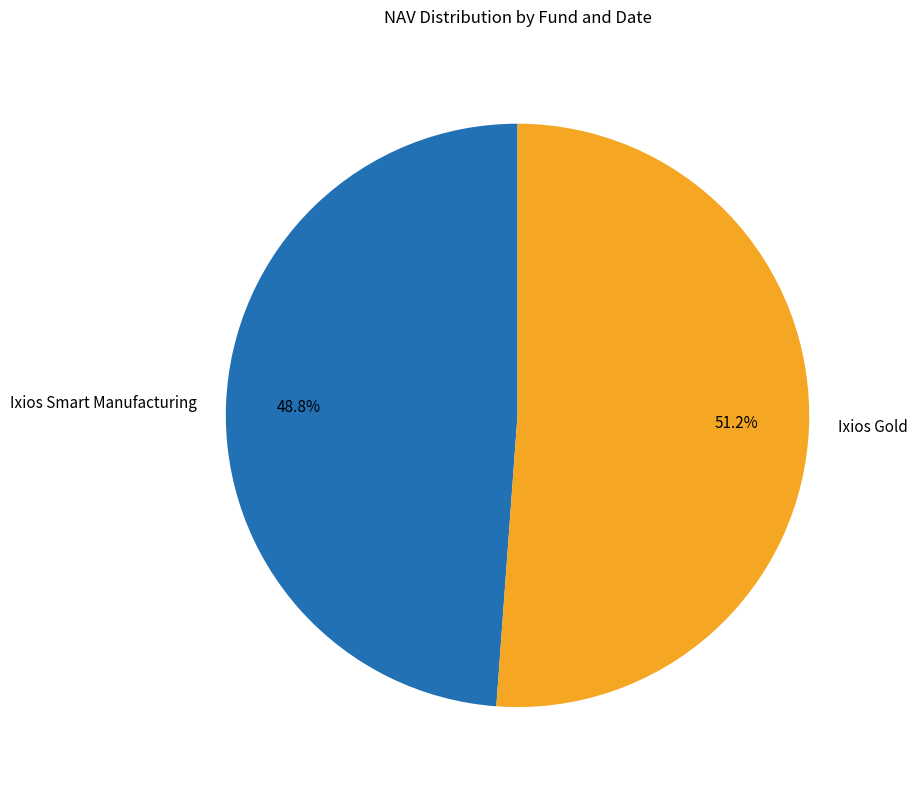

Does Ixios Gold account for over 50% of the chart?

Yes